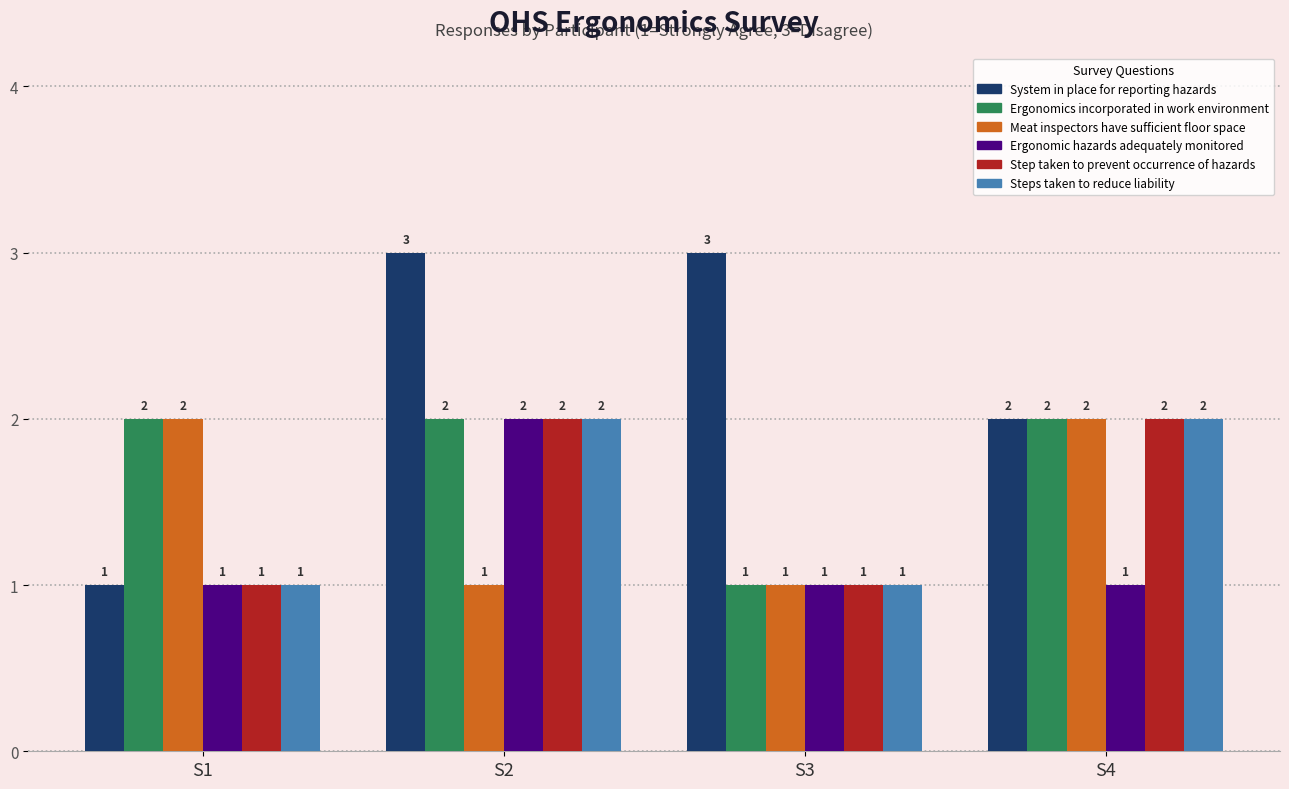

What is the difference between the maximum and minimum values in the Ergonomics incorporated in work environment series?

1